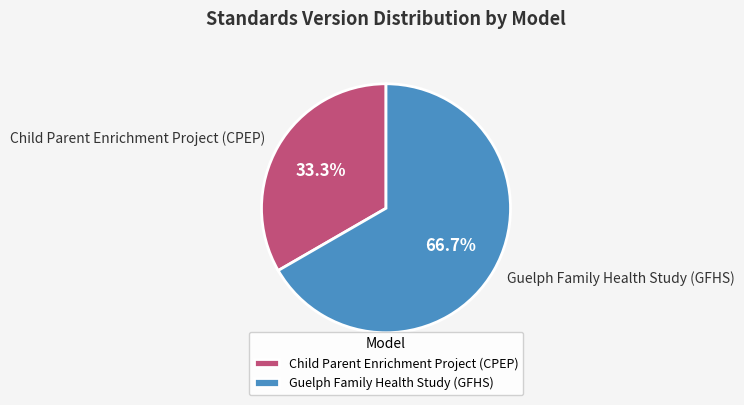

To the nearest percent, what portion does Guelph Family Health Study (GFHS) represent?

67%